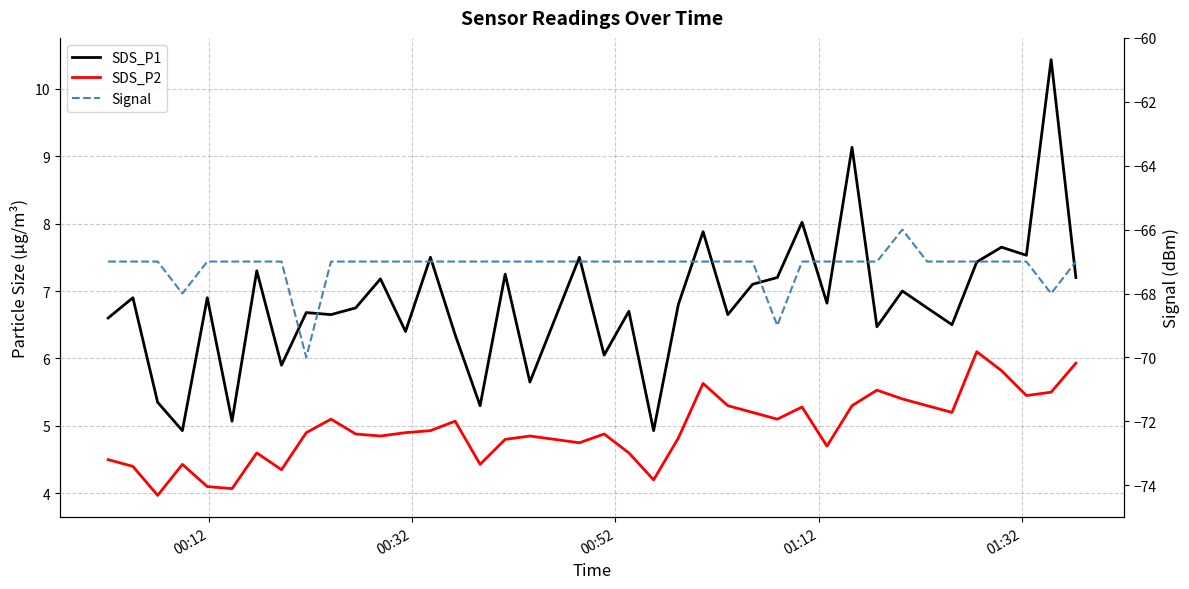

In SDS_P1, how many points are lower than both neighbors (excluding endpoints)?

14